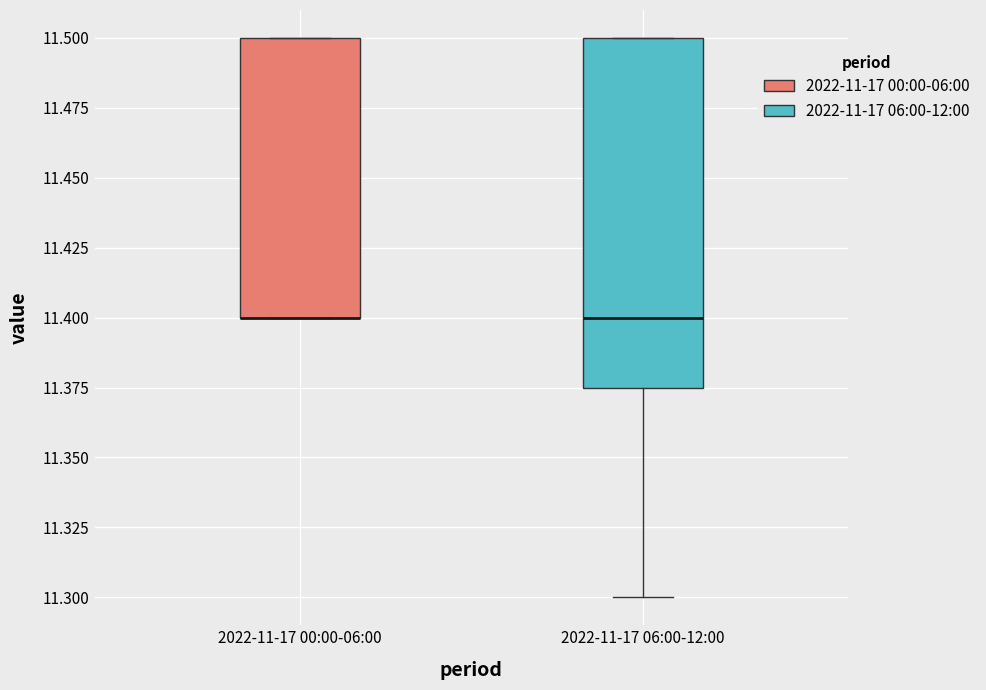

Reading left to right, read every box against the y-axis: the position of its median line, the range the box covers, and the ends of its whiskers. The values are not printed on the chart, so give them approximately, as read against the axis.

2022-11-17 00:00-06:00: median 11.400 (drawn on the box's lower edge), box 11.400 to 11.500, whiskers 11.400 to 11.500
2022-11-17 06:00-12:00: median 11.400, box 11.375 to 11.500, whiskers 11.300 to 11.500